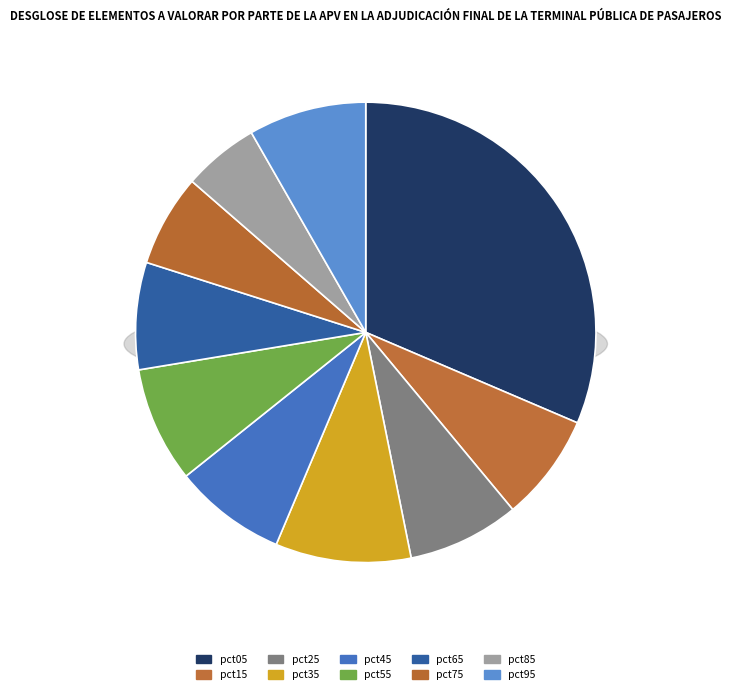

To the nearest percent, what percentage of the pie is pct15?

8%